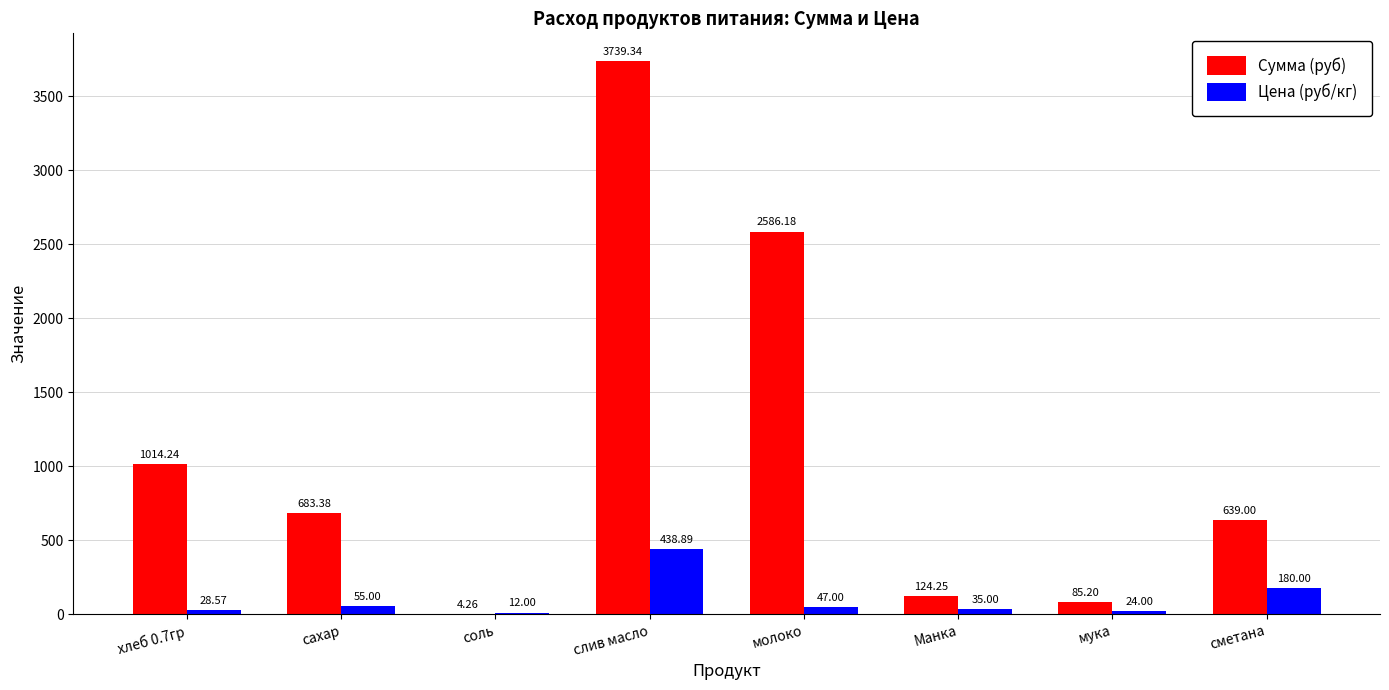

How many data points does each series have?

8